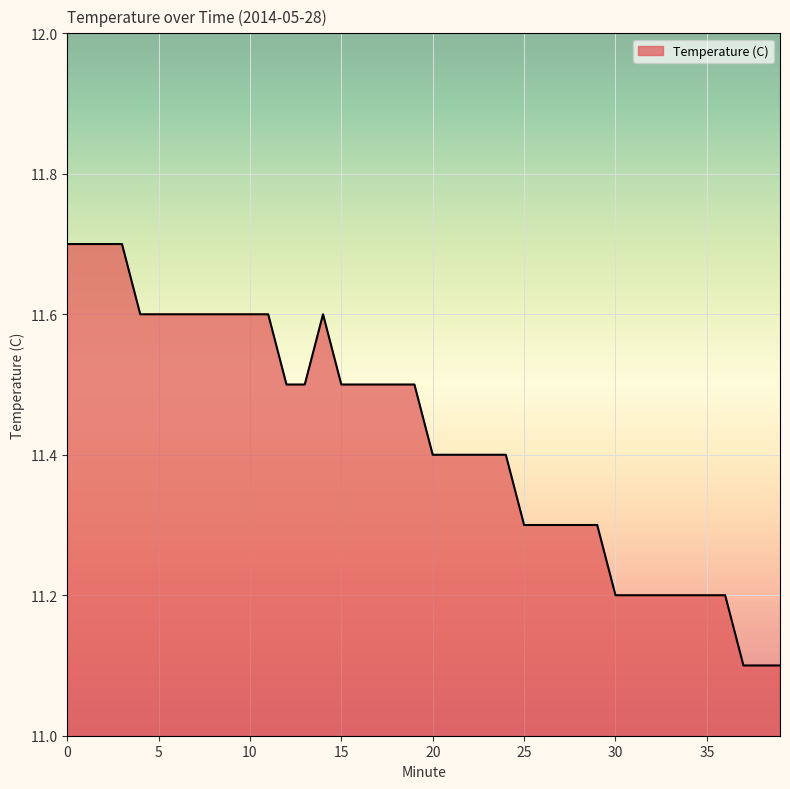

What is the greatest value displayed?

11.7